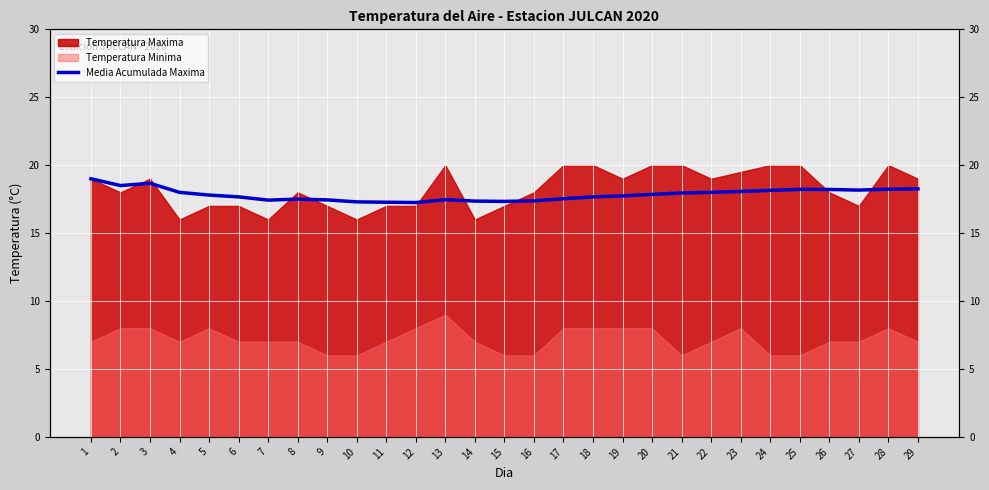

True or false: the data shows 8.5 at 22.

False